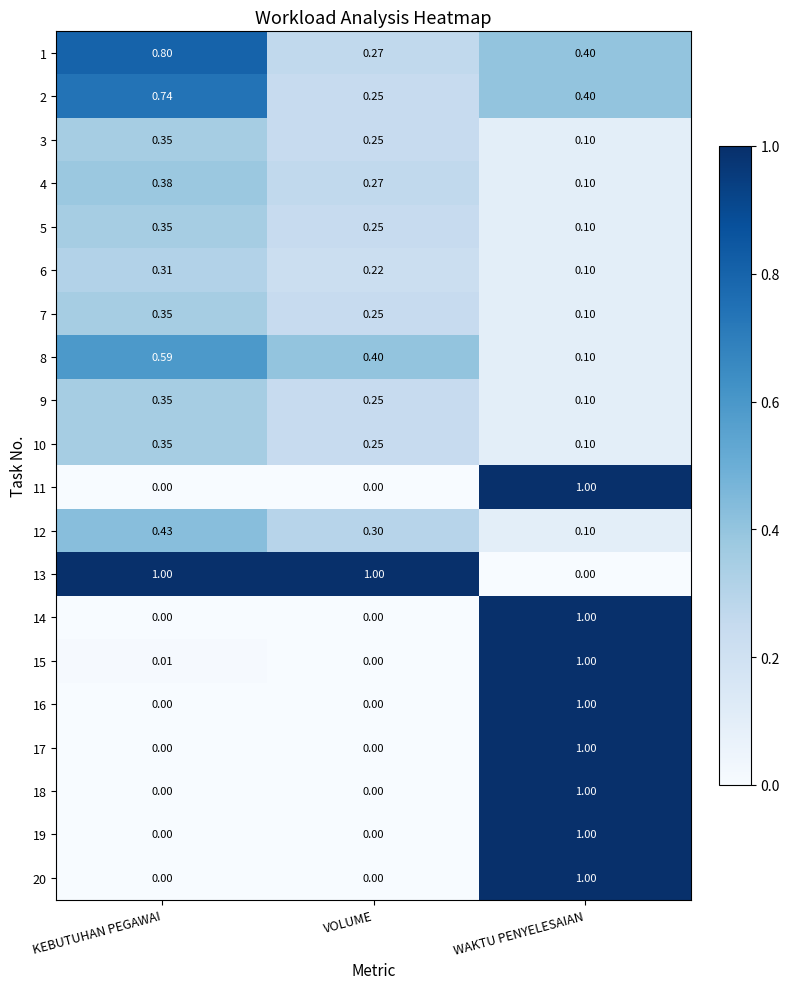

Which category has the lowest value in the 8 series?

WAKTU PENYELESAIAN